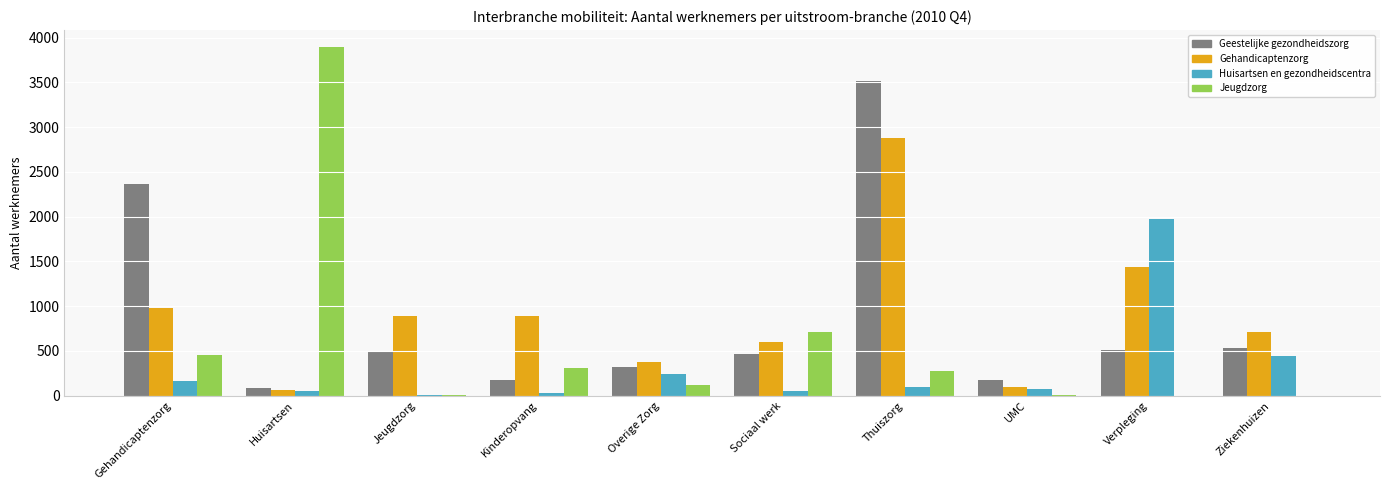

At which category is the sum across all series the highest?

Thuiszorg